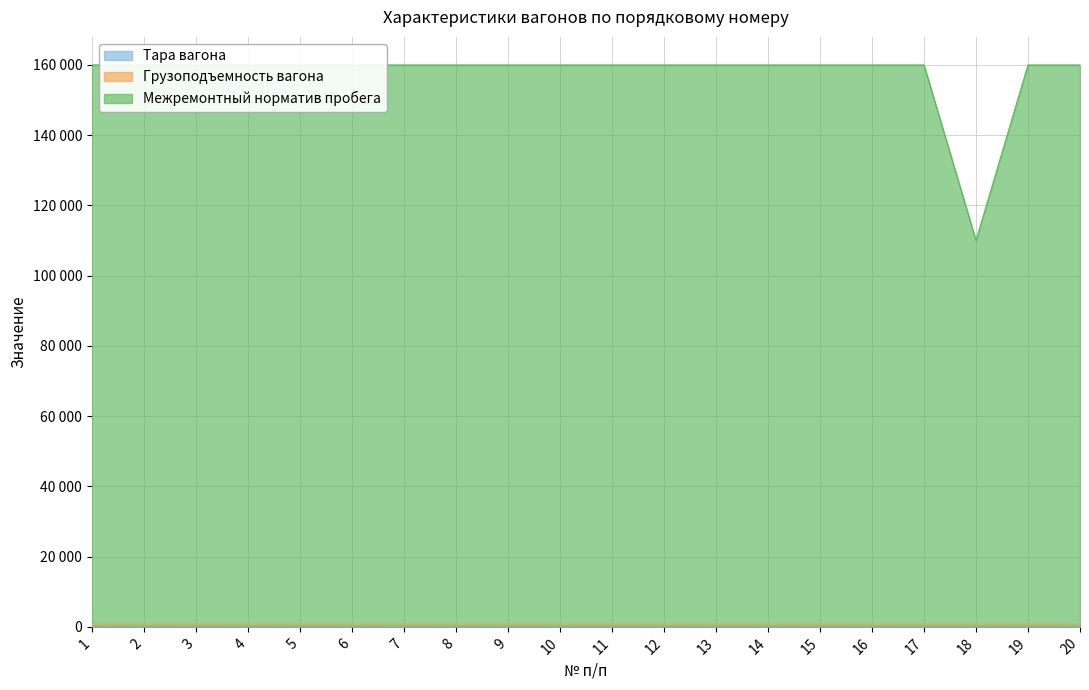

Which series has the largest total across all categories?

Межремонтный норматив пробега